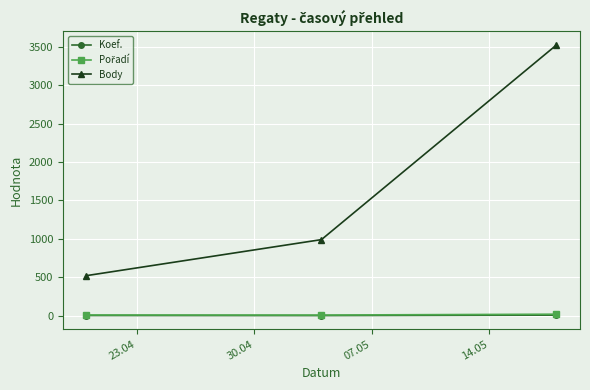

Which series has the largest total across all categories?

Body